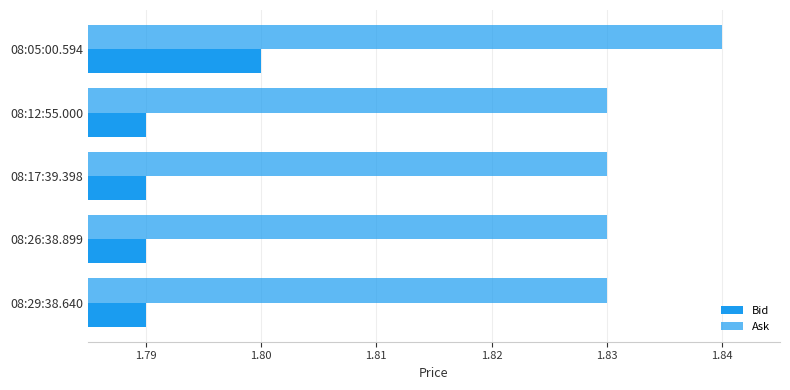

How many distinct data groups are displayed?

2